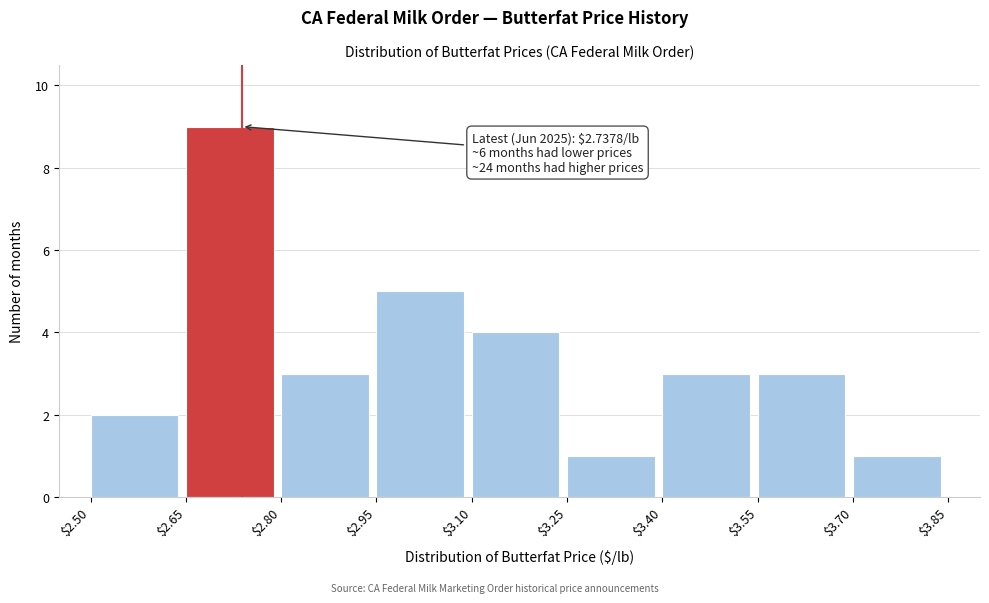

Over which range of the x-axis is the bar tallest?

$2.65 to $2.80